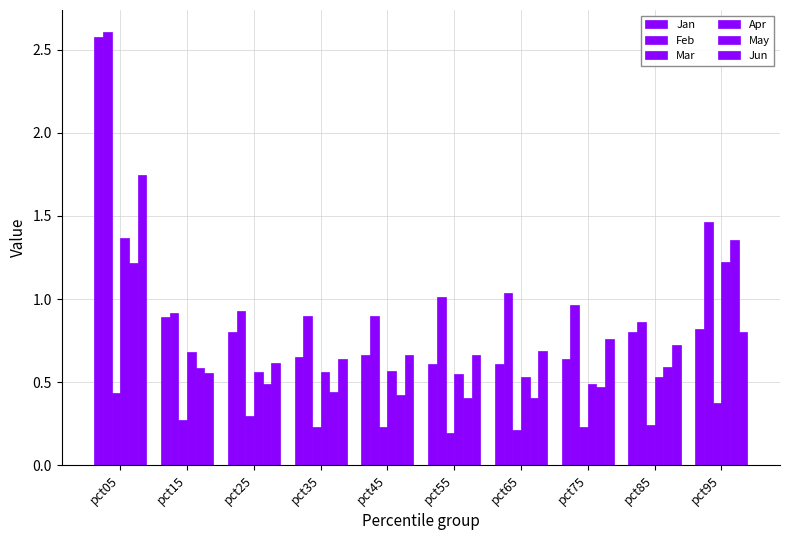

How many Apr values are between 0 and 1?

8